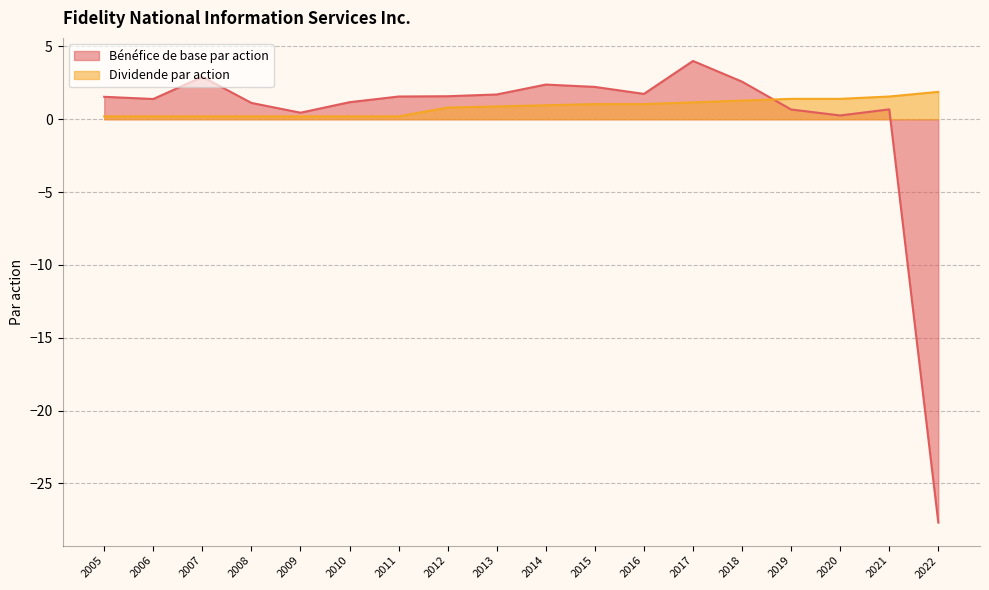

What are all the series names shown in the legend?

Bénéfice de base par action, Dividende par action